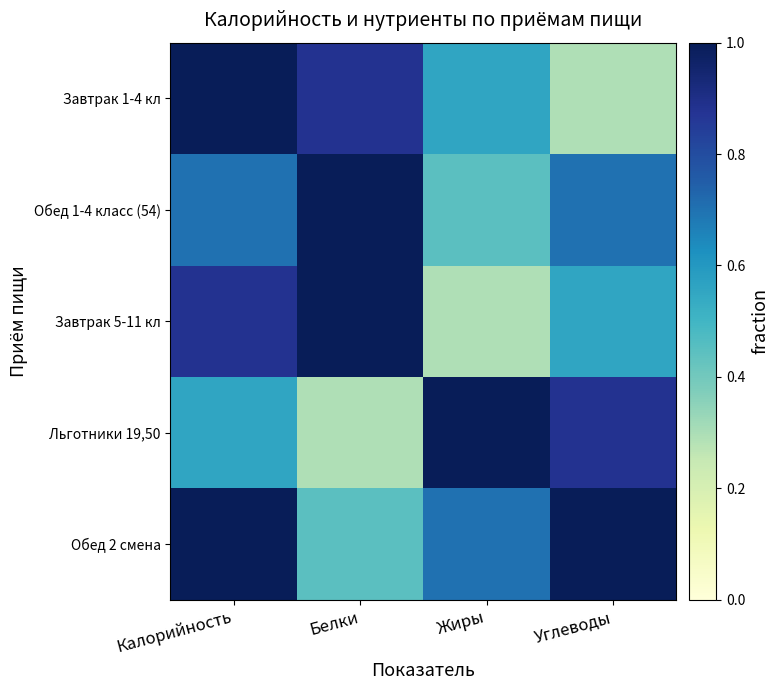

At which category is the sum across all series the highest?

Калорийность